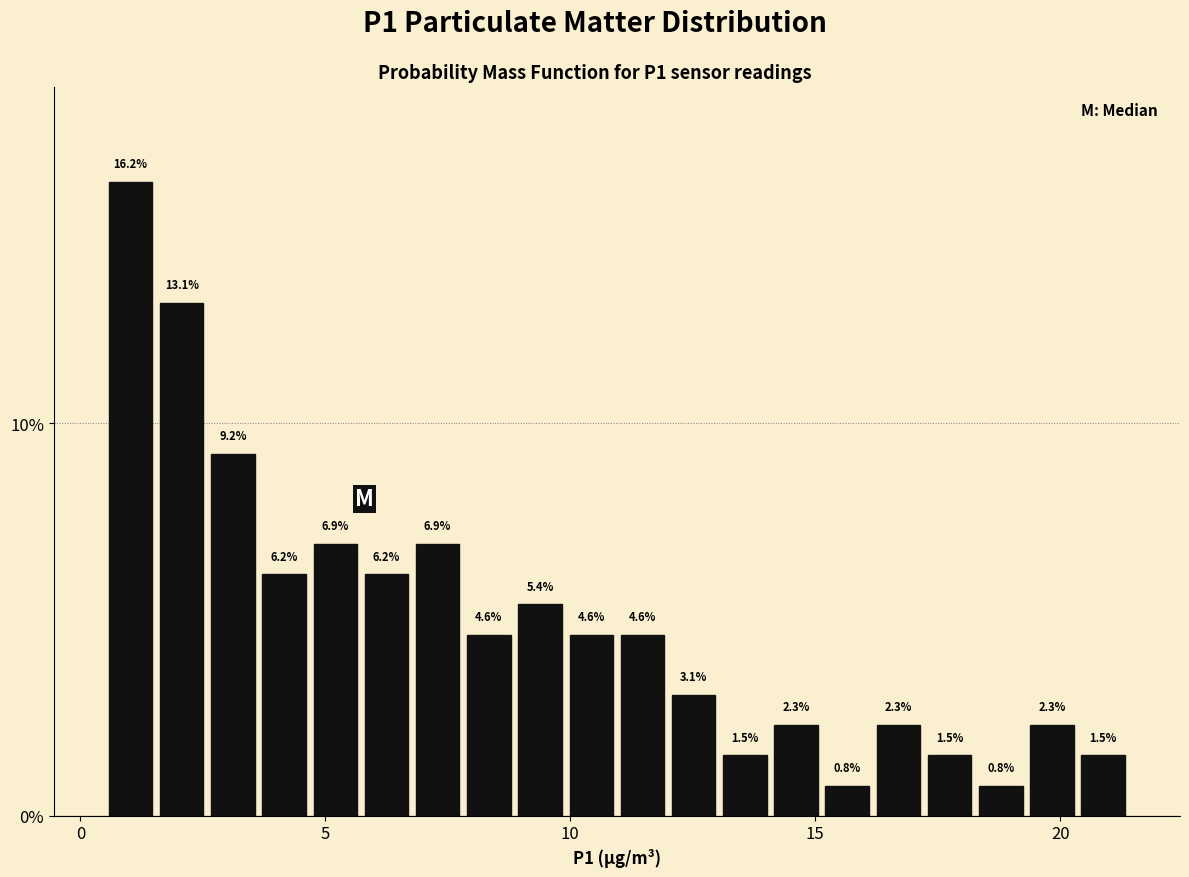

Around what value on the x-axis is the tallest bar? Give the approximate position of its centre, as read against the axis.

1.0